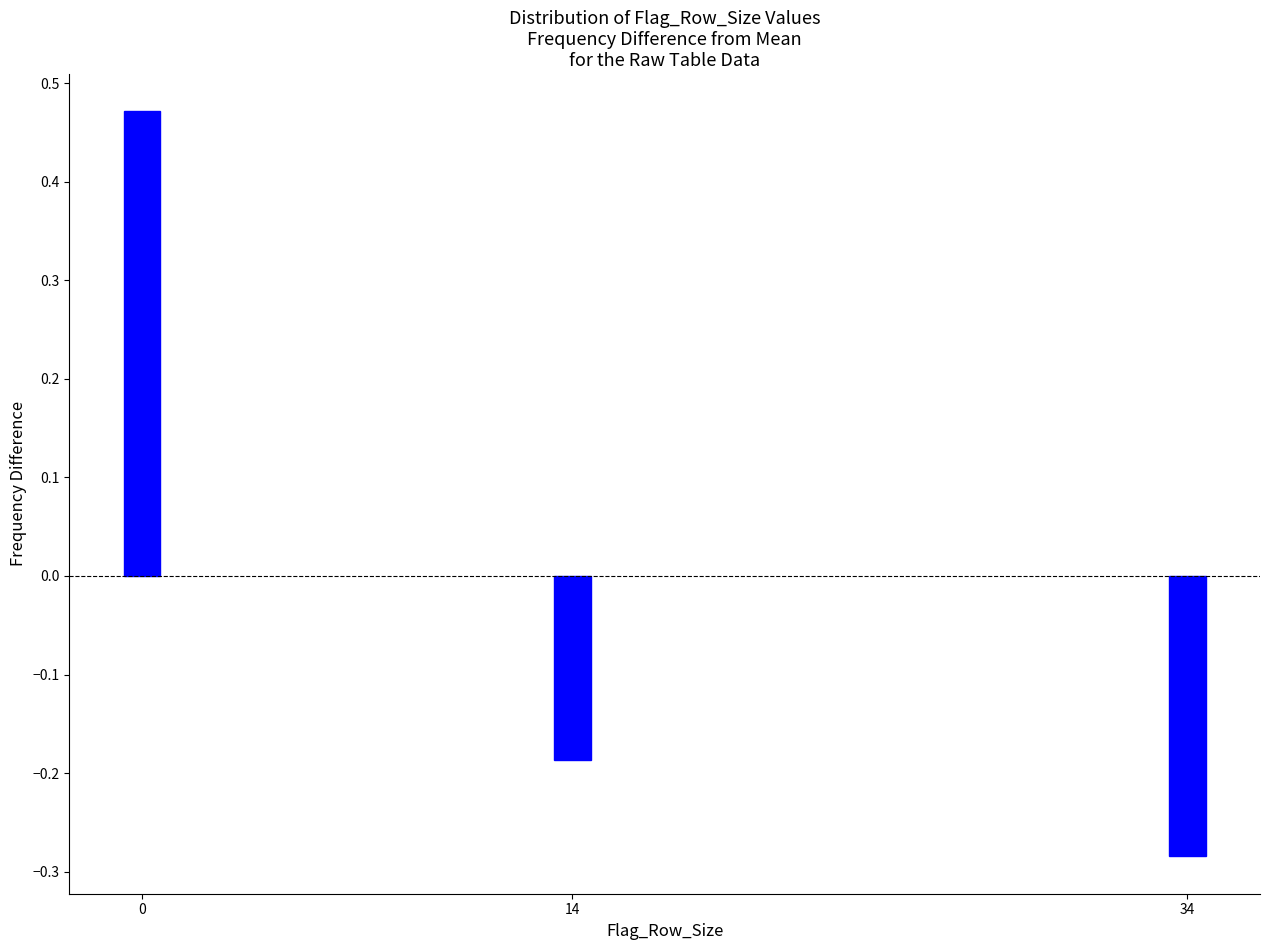

Which category has the lowest value across all series?

34